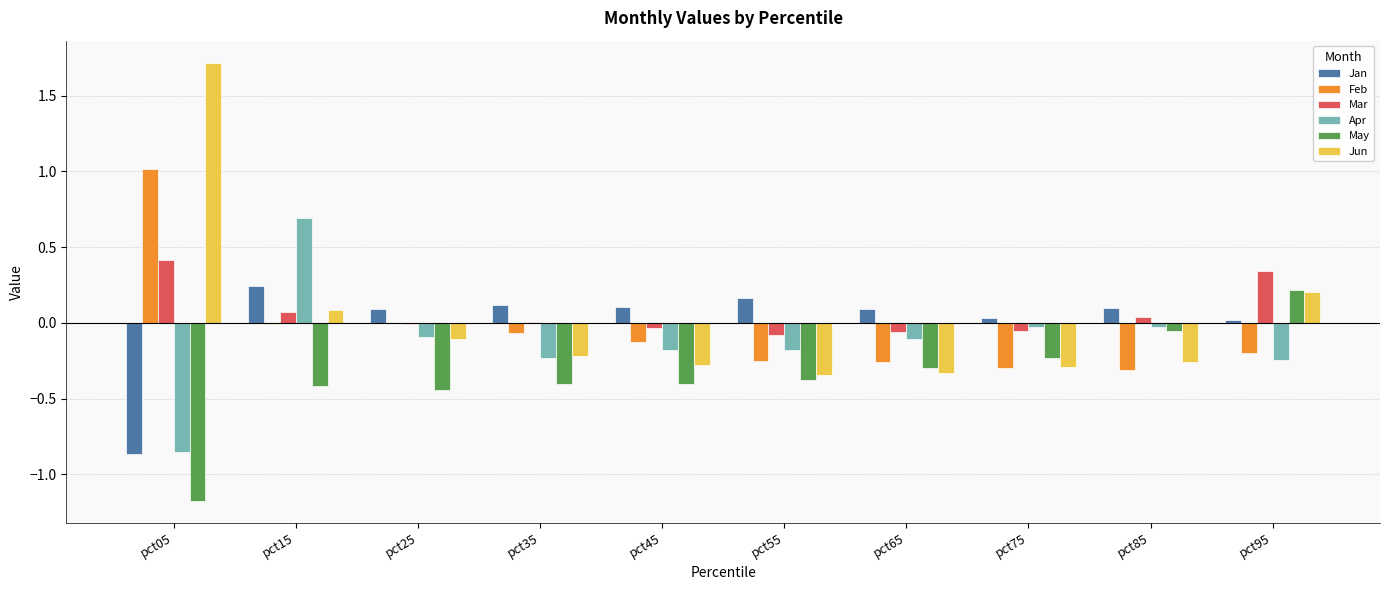

The value of Jan at pct85 is 0.1. True or false?

True